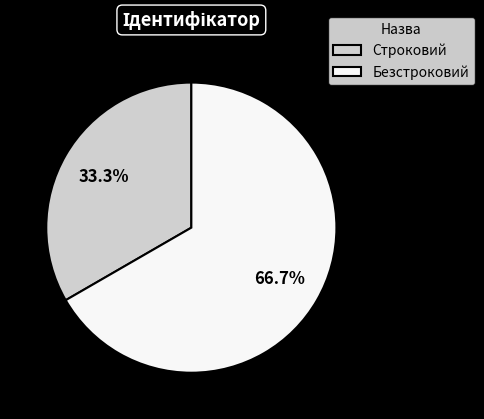

Rank the categories by value from highest to lowest.

Безстроковий, Строковий